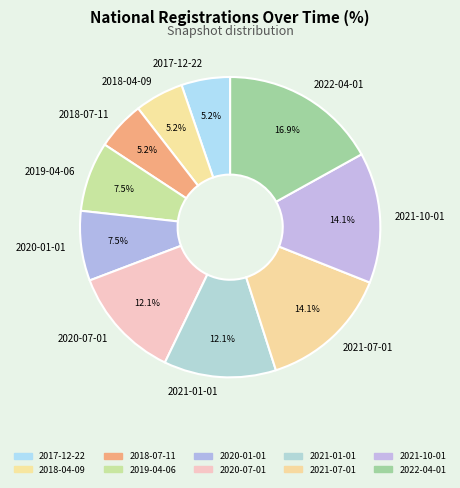

How much of the chart is everything except 2018-04-09?

94.8%